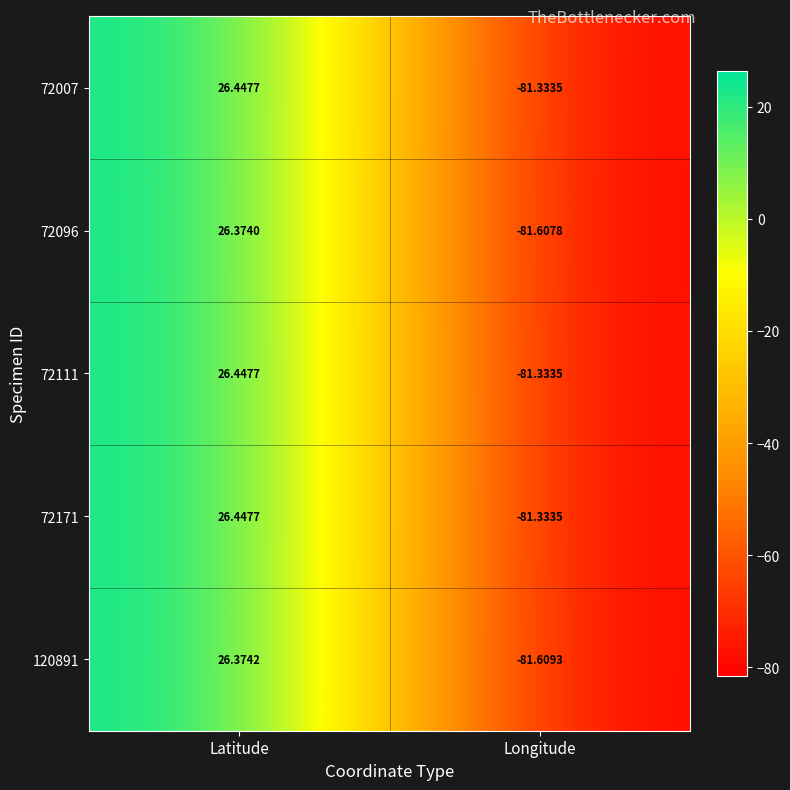

At which category is the sum across all series the highest?

Latitude